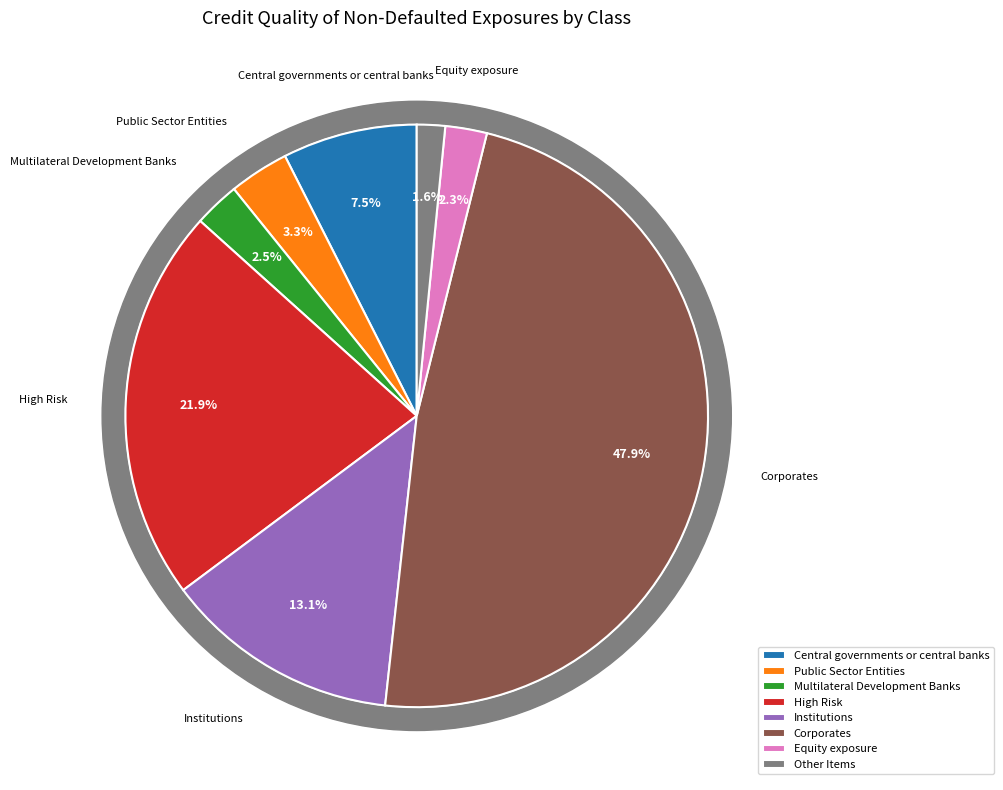

To the nearest percent, what is the difference between the largest and smallest slice percentages?

46%